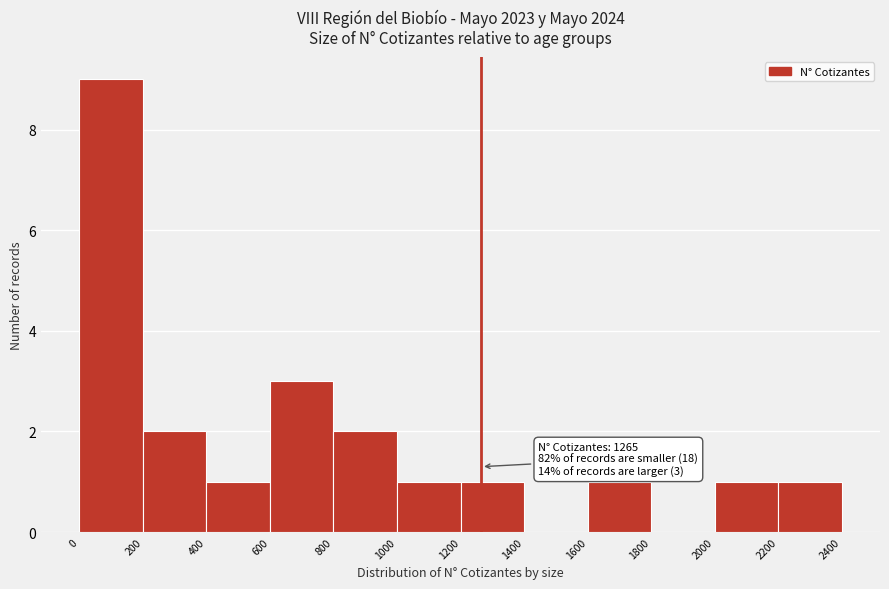

Over which range of the x-axis is the bar tallest?

0 to 200